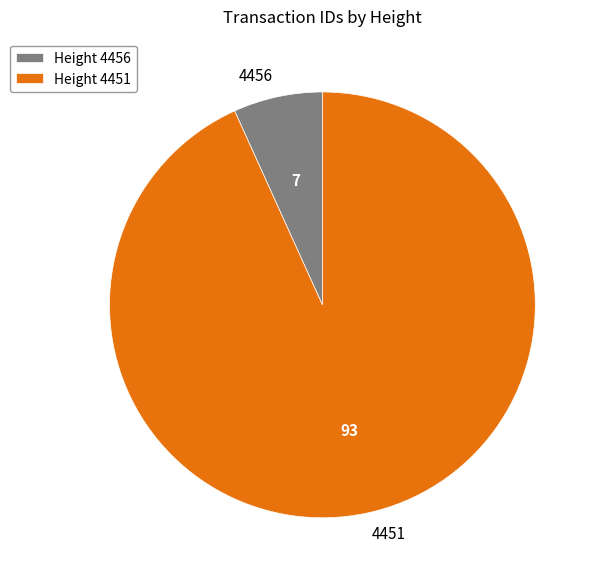

True or false: 4456 accounts for 7% of the total.

True